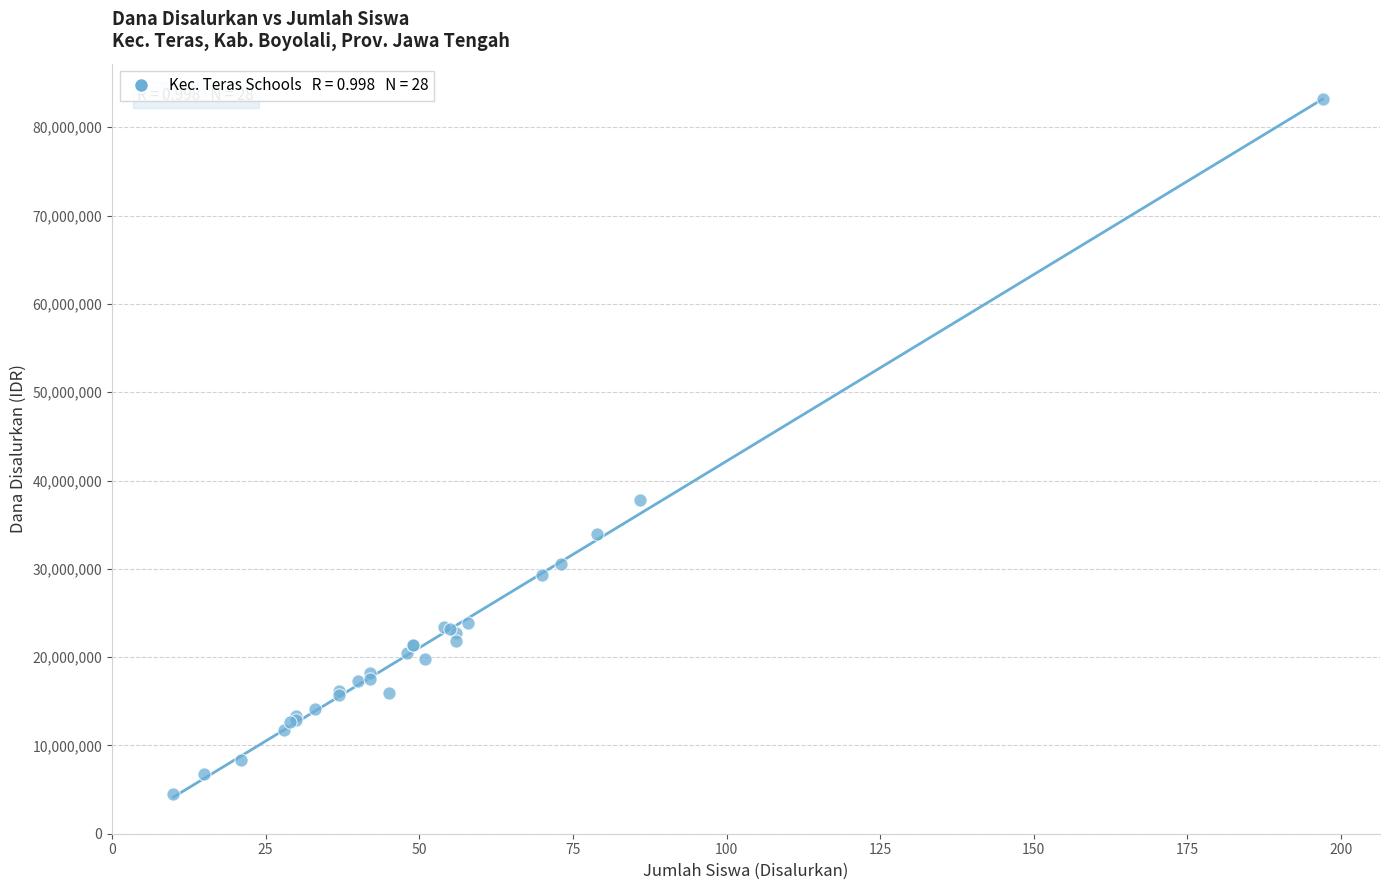

What Y value in the scatter plot is closest to 43875000?

37800000